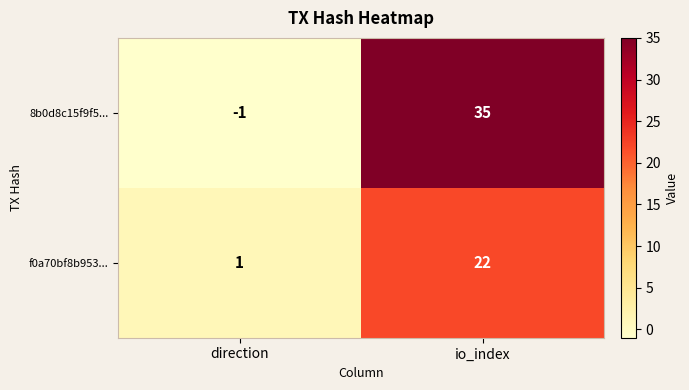

List the series in order of their peak value, highest first.

8b0d8c15f9f5..., f0a70bf8b953...